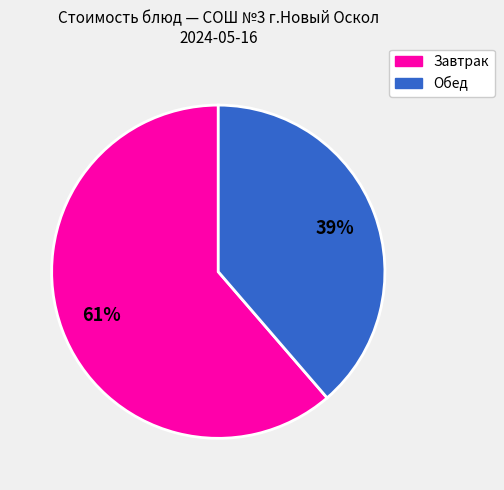

Is there a majority slice in this chart?

Yes